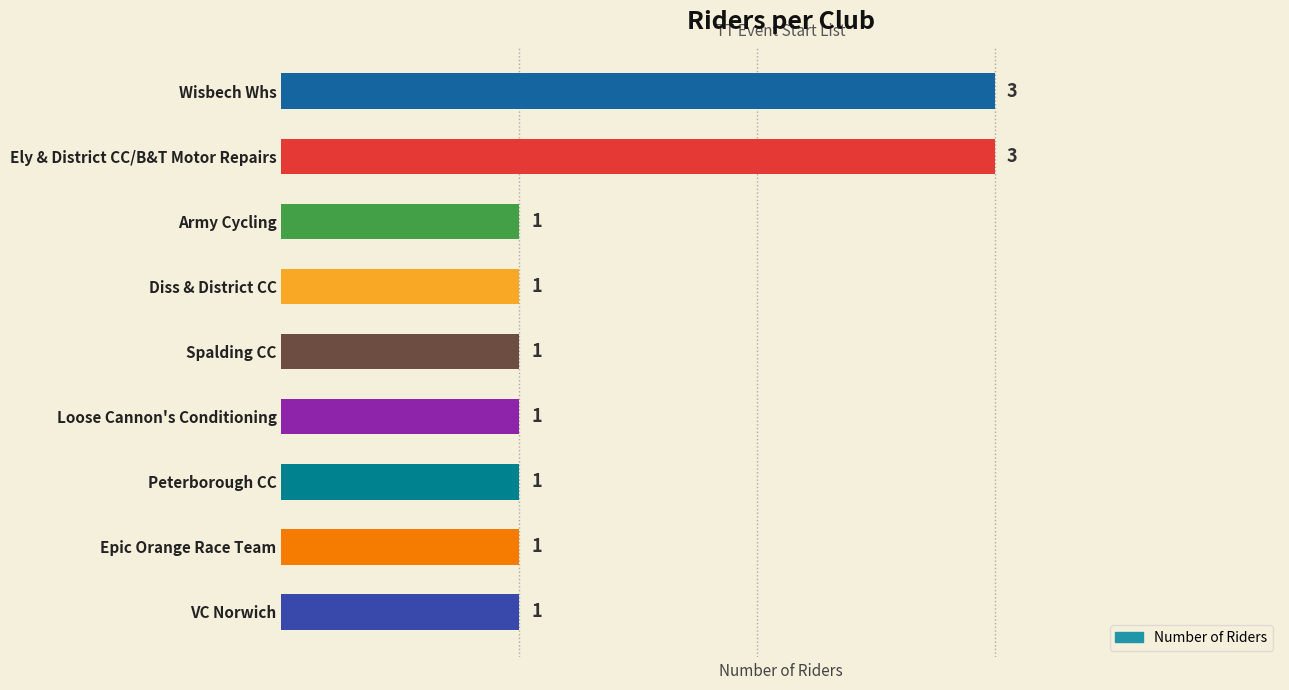

Is it true that the value at Loose Cannon's Conditioning is 1?

True